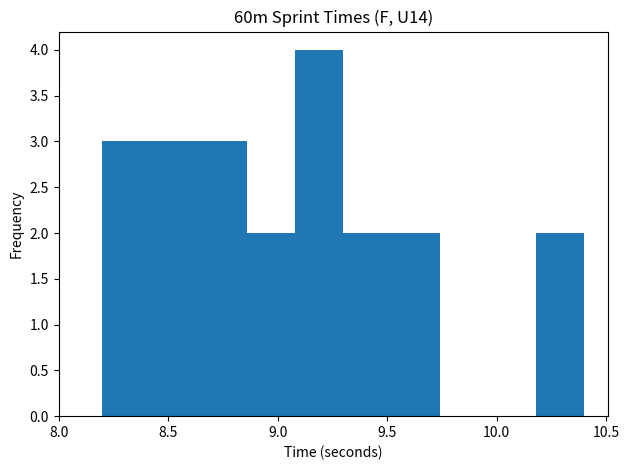

Reading left to right, list every bar in this chart as the range it spans on the x-axis followed by its height. Neither the bar edges nor the heights are printed on the chart, so give them approximately, as read against the axes.

8.20 to 8.42: 3
8.42 to 8.64: 3
8.64 to 8.86: 3
8.86 to 9.08: 2
9.08 to 9.30: 4
9.30 to 9.52: 2
9.52 to 9.74: 2
9.74 to 9.96: 0
9.96 to 10.18: 0
10.18 to 10.40: 2